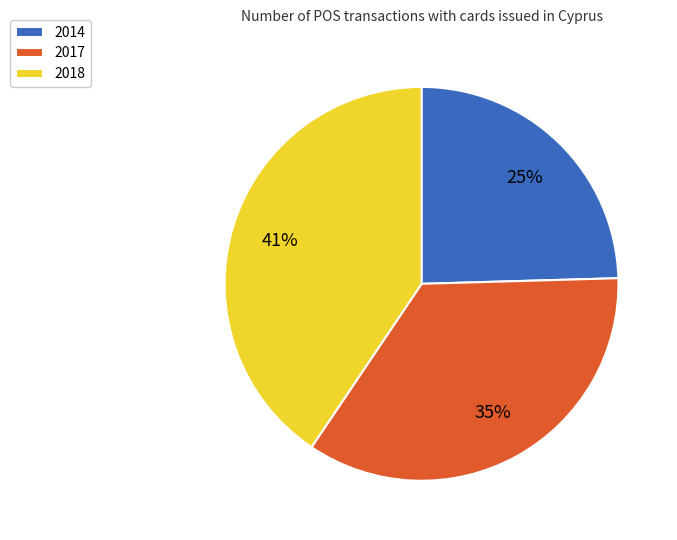

How many segments does this pie chart have?

3